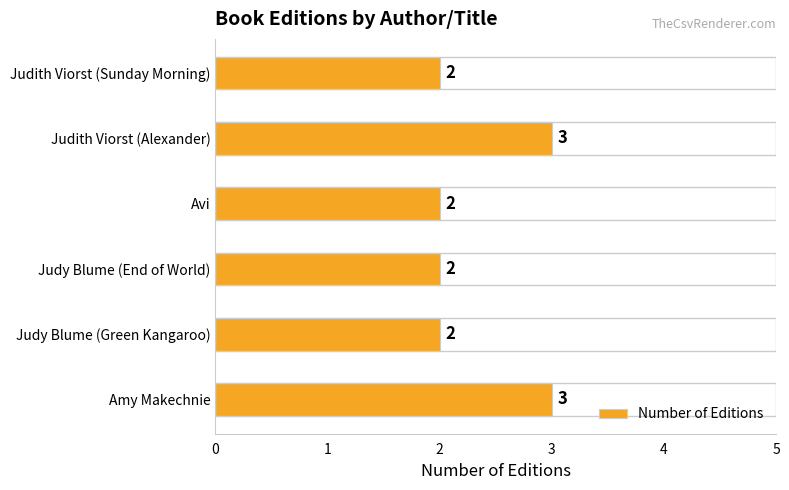

What is the difference between the second highest and minimum values?

1